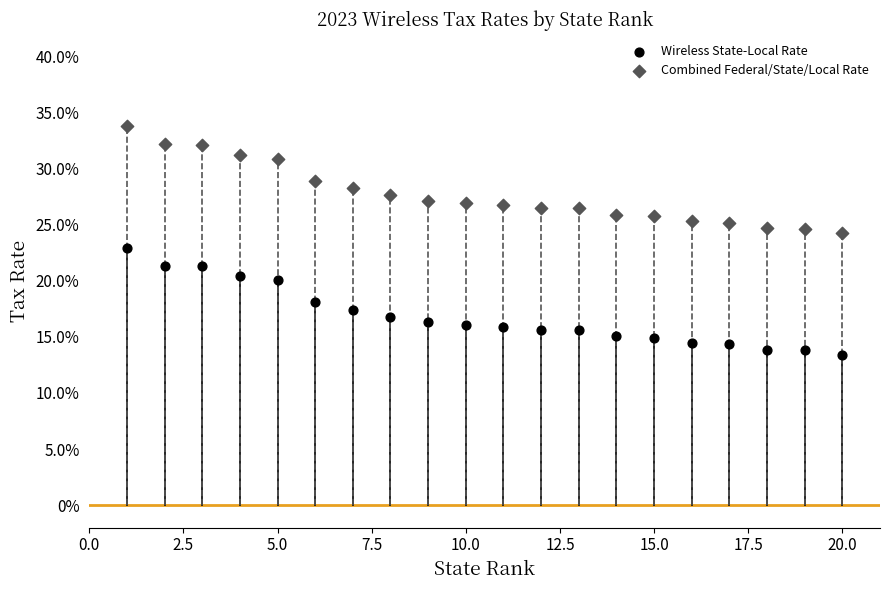

What are all the series names shown in the legend?

Wireless State-Local Rate, Combined Federal/State/Local Rate